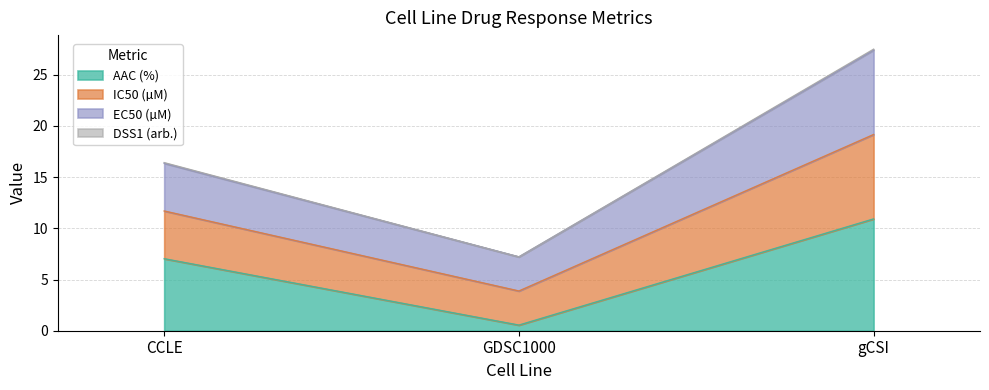

The value of AAC (%) at GDSC1000 is 0.8. True or false?

False